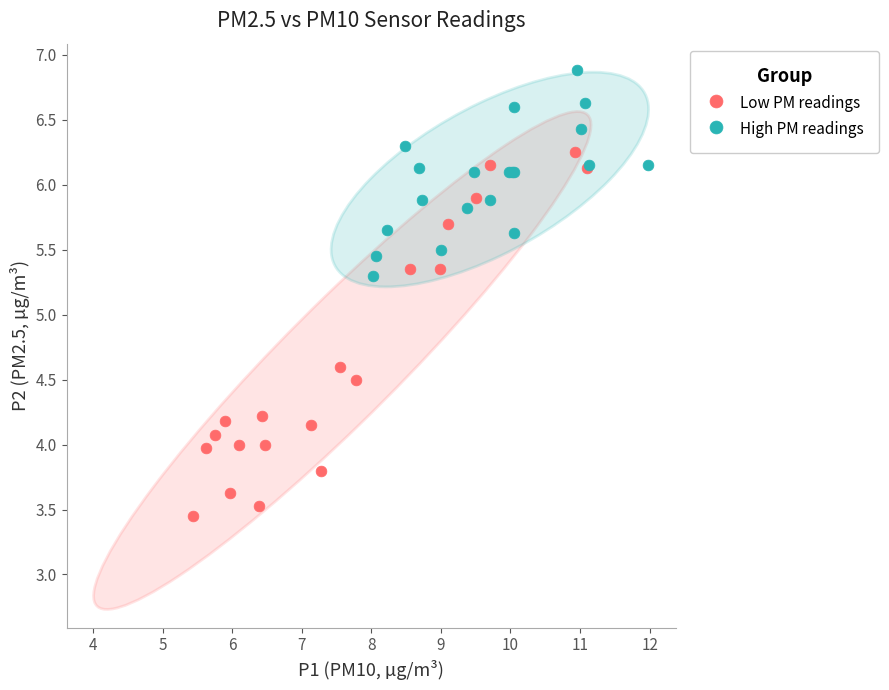

Which series has the largest Y range (max minus min)?

Low PM readings